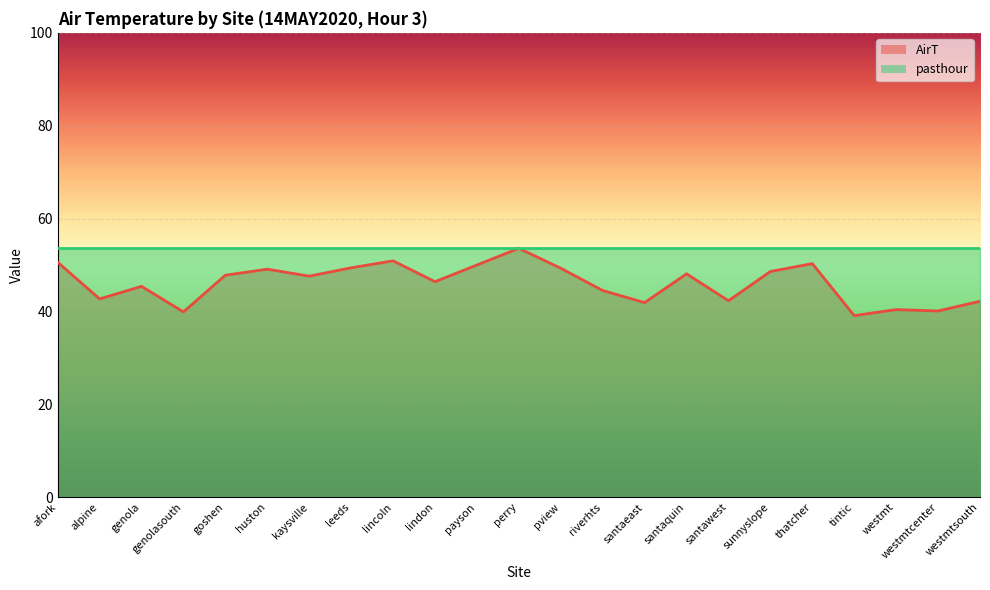

What is the sum of the values at lincoln and tintic?

90.0